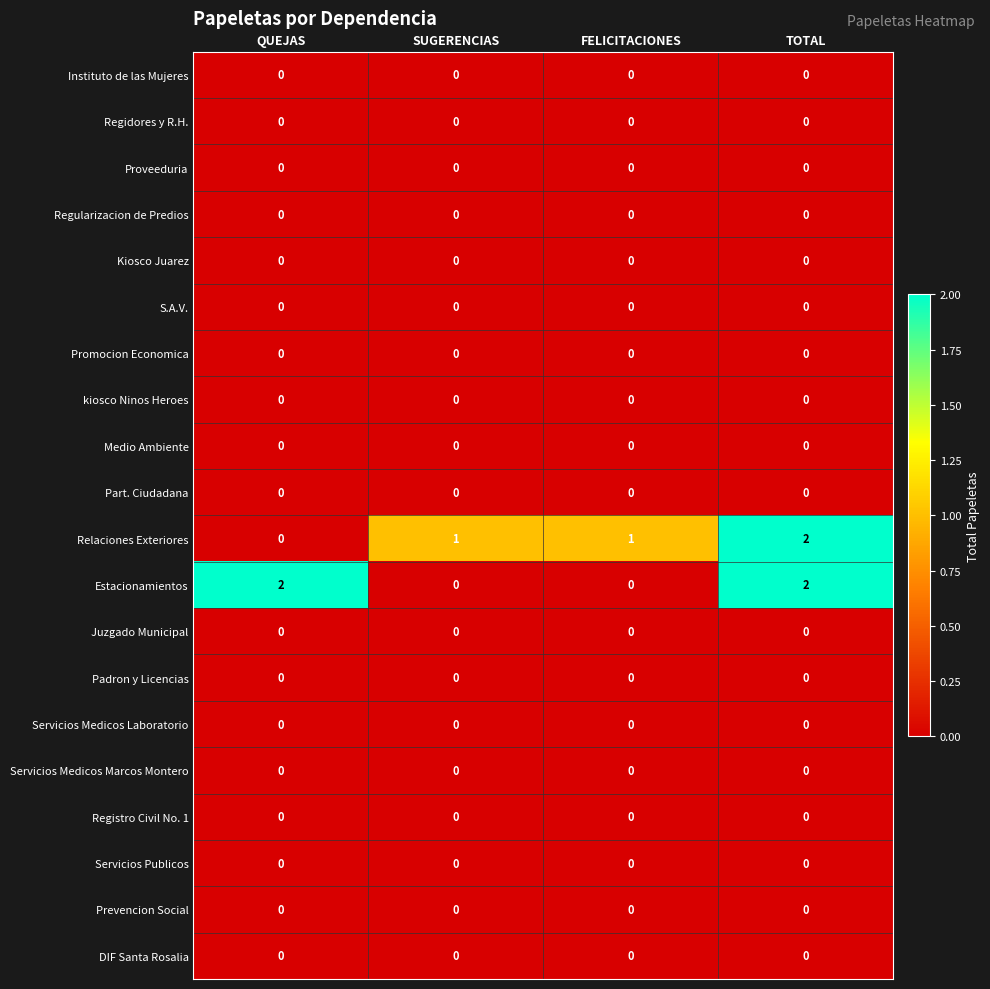

What is the spread (max minus min) of values at FELICITACIONES?

1